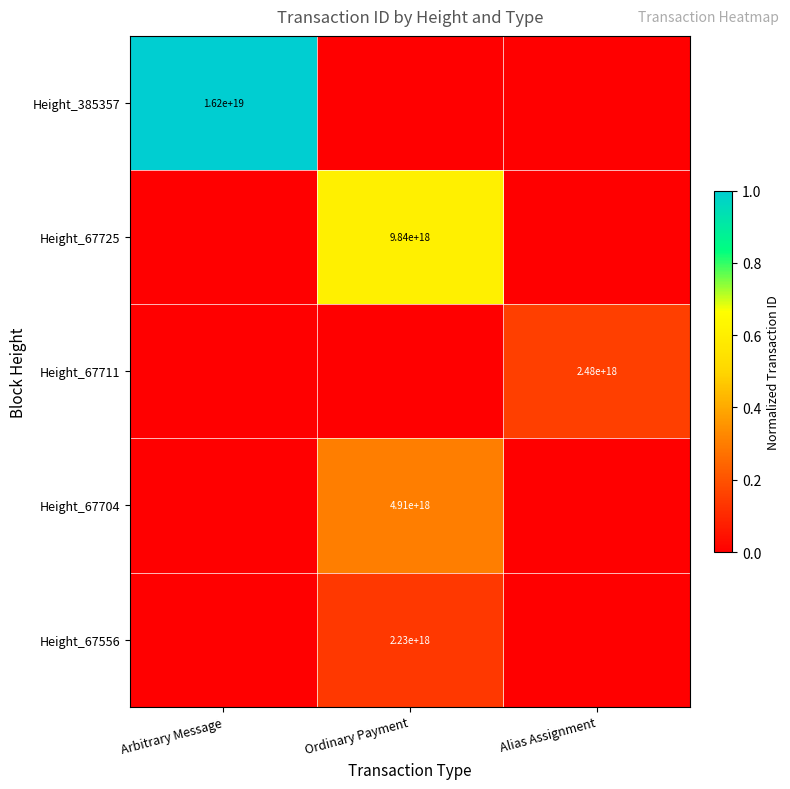

How many distinct data groups are displayed?

5